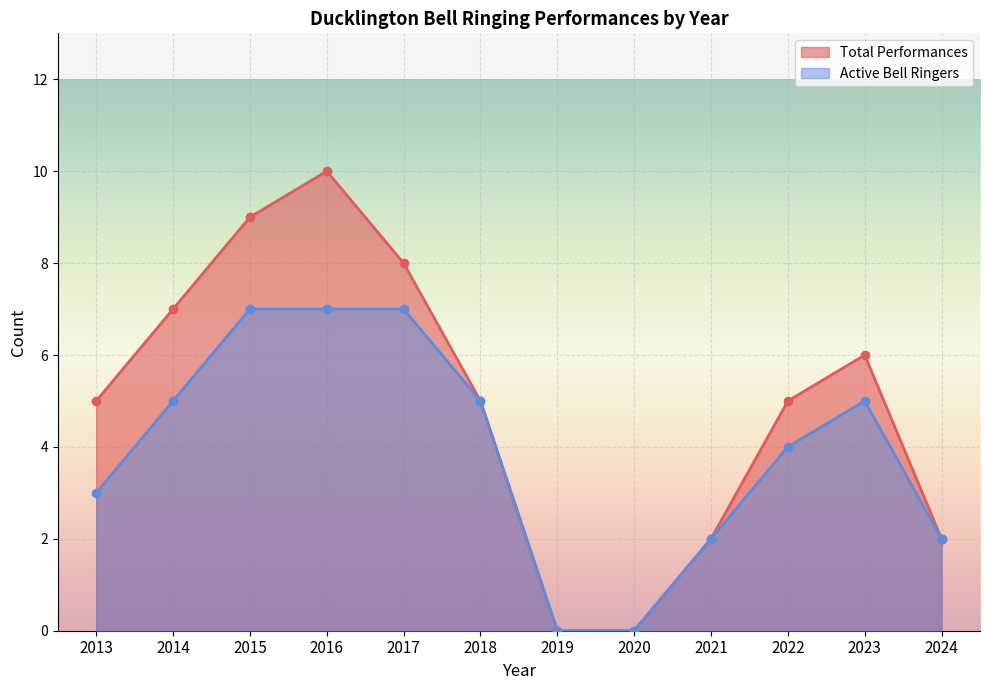

Reading left to right, list all the values displayed in this chart.

Total Performances: 2013=5	2014=7	2015=9	2016=10	2017=8	2018=5	2019=0	2020=0	2021=2	2022=5	2023=6	2024=2
Active Bell Ringers: 2013=3	2014=5	2015=7	2016=7	2017=7	2018=5	2019=0	2020=0	2021=2	2022=4	2023=5	2024=2